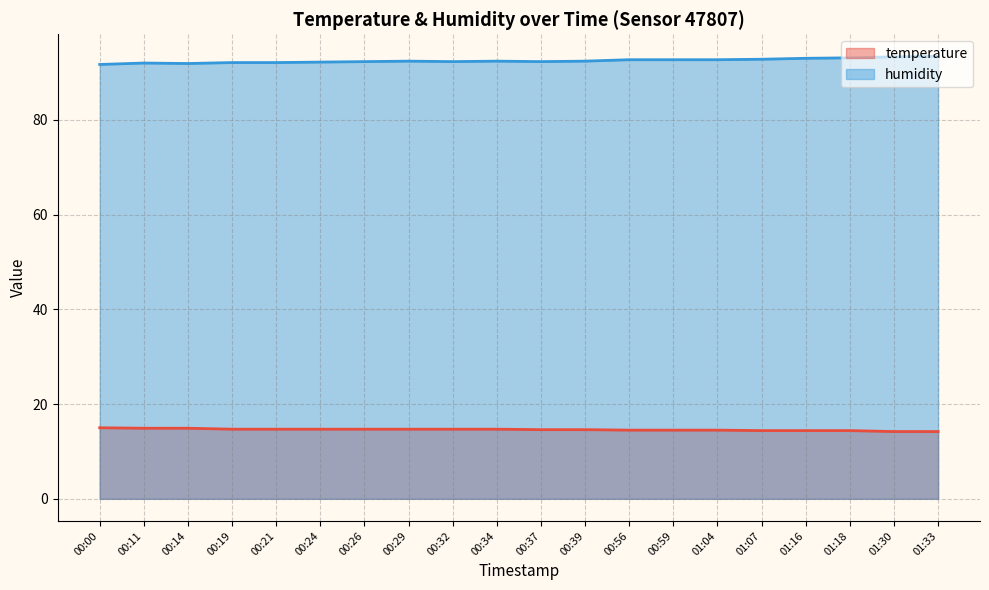

What is the sum of all humidity values?

1849.8